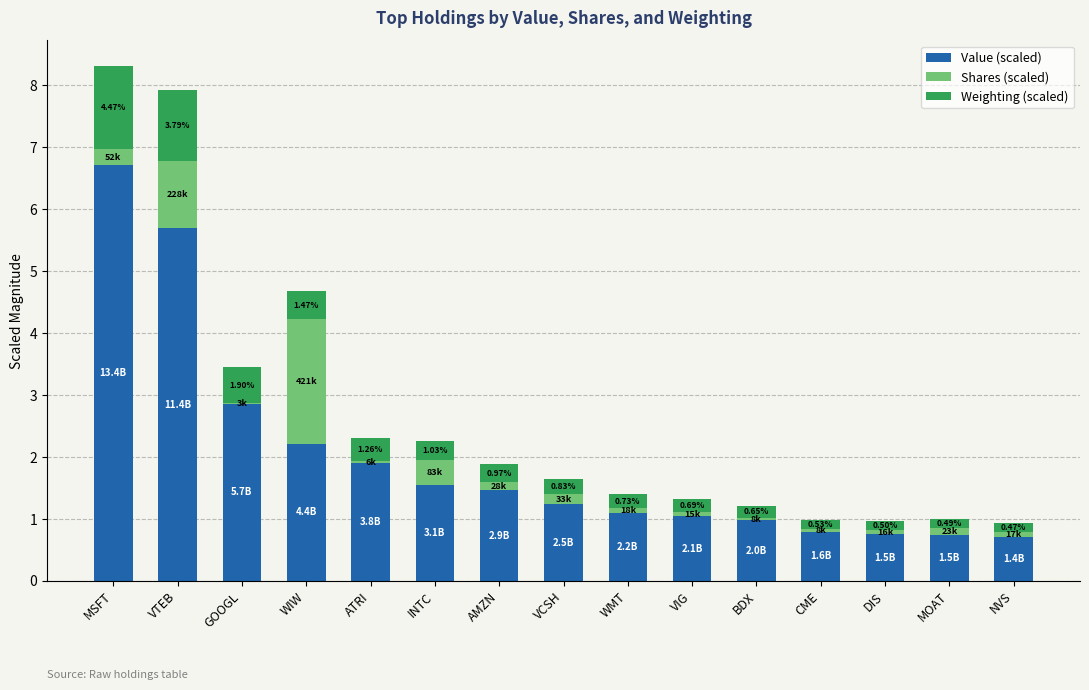

Which category has the highest value in the Value (scaled) series?

MSFT